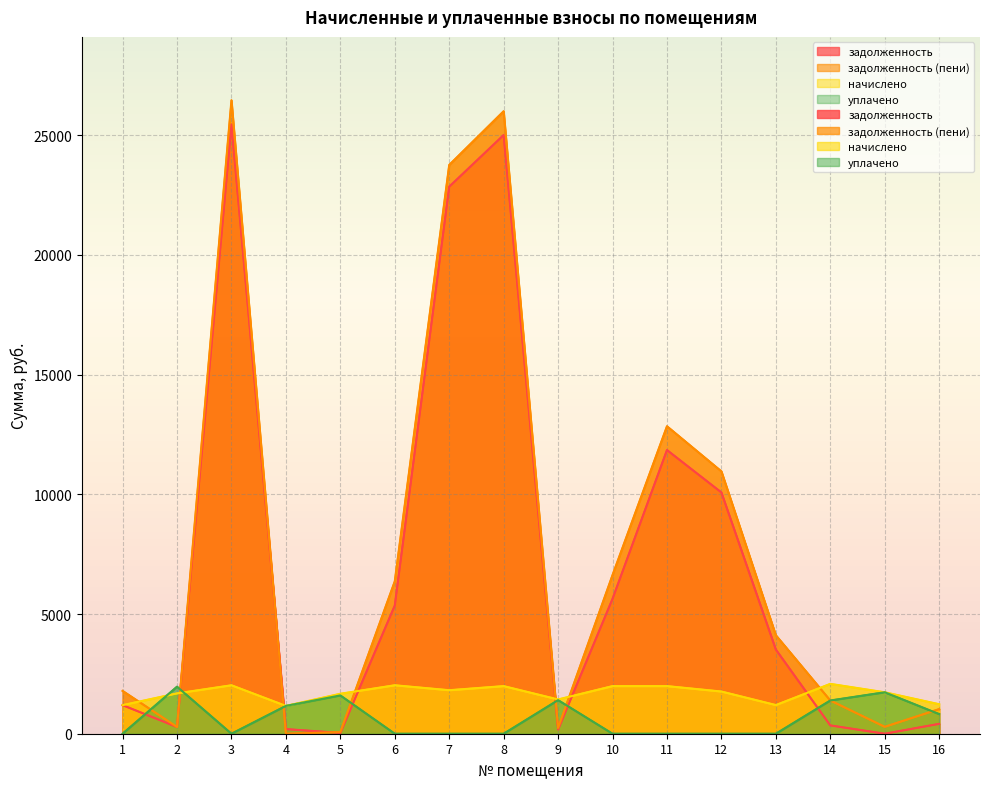

At how many categories does at least one series exceed 15336?

3